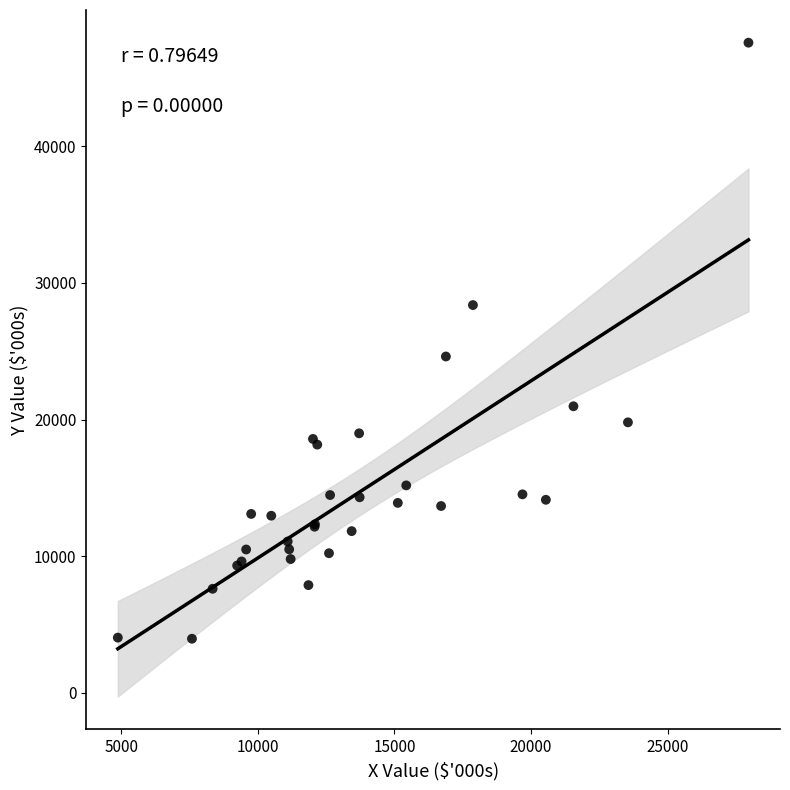

What Y value in the scatter plot is closest to 25764?

24609.6